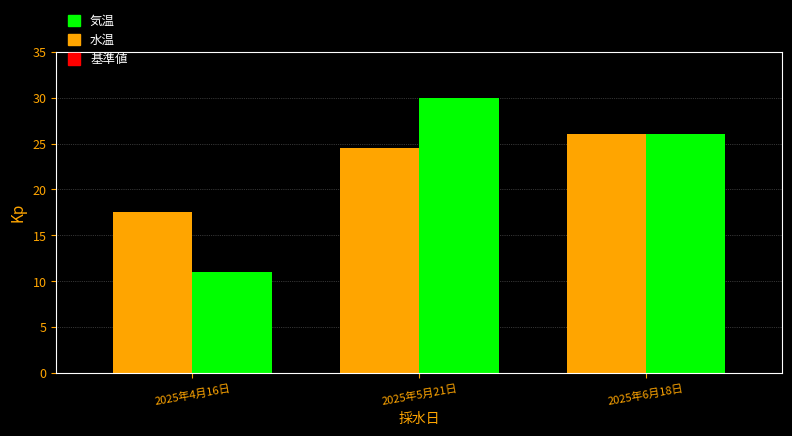

Which category has the highest value in the 水温 series?

2025年6月18日